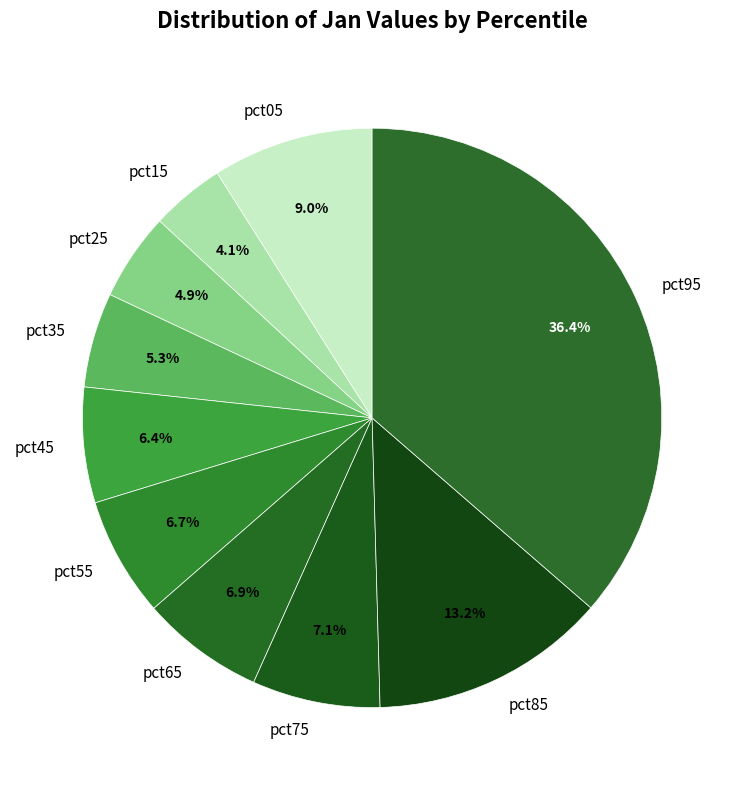

Is it true that pct05 is 9% of the pie?

True